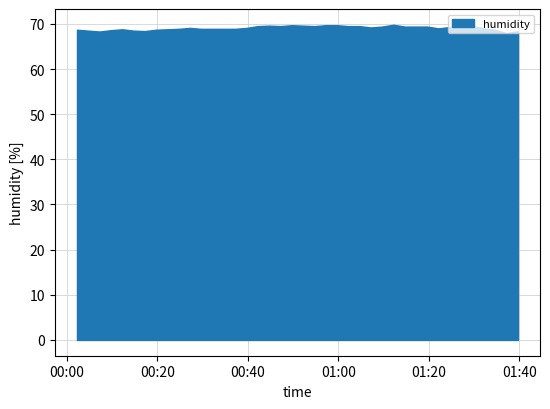

At how many categories does at least one series exceed 61?

40